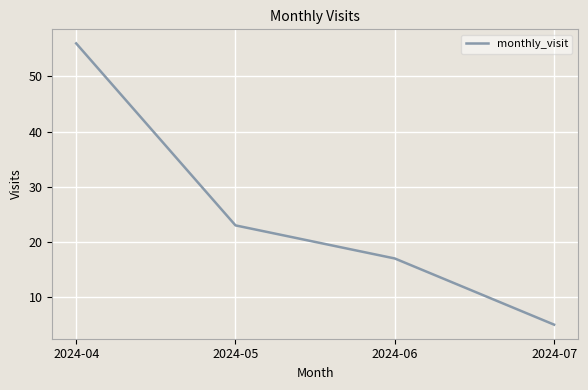

What is the average value?

25